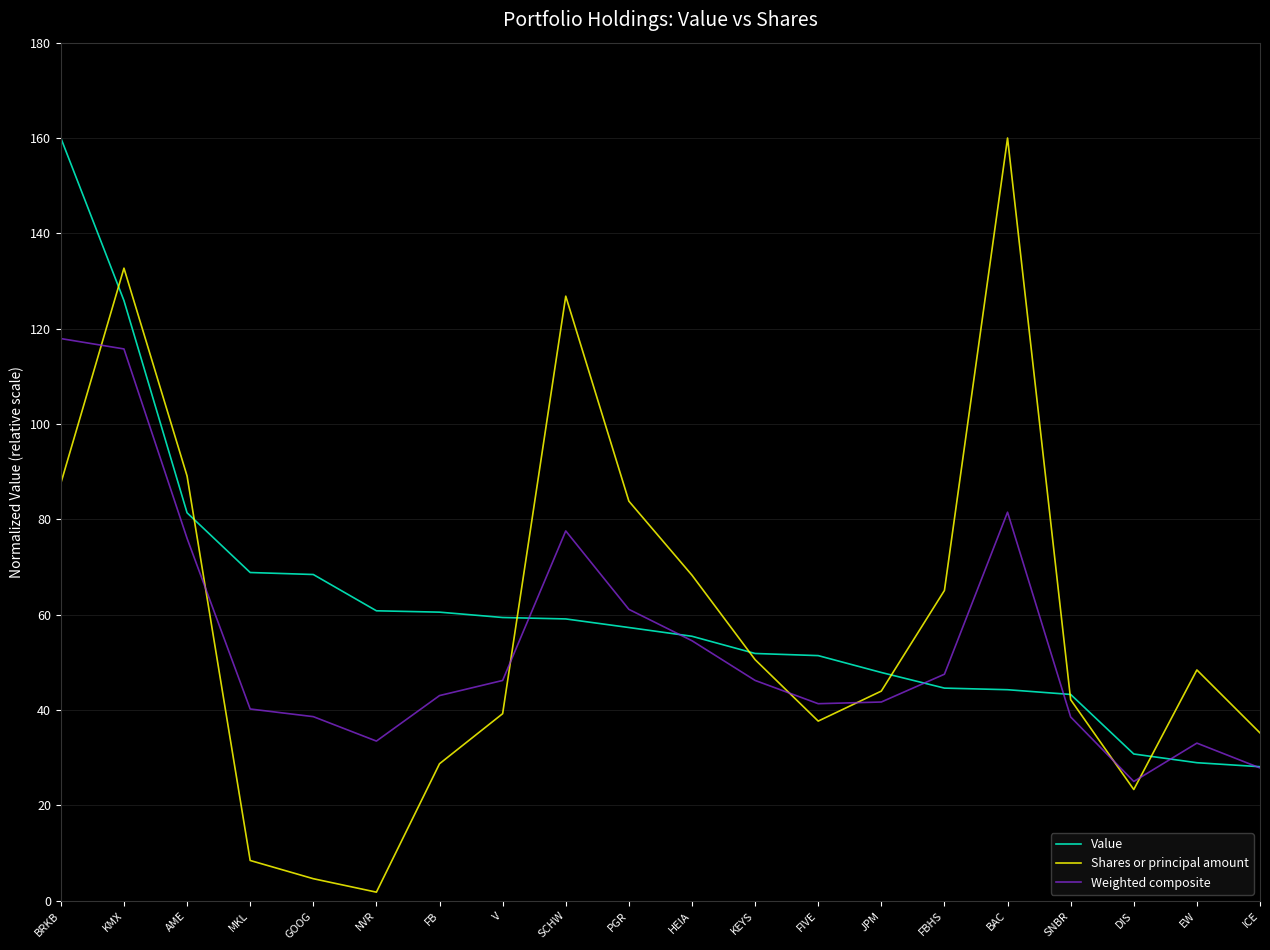

At FBHS, list the series in order from largest to smallest.

Shares or principal amount, Weighted composite, Value